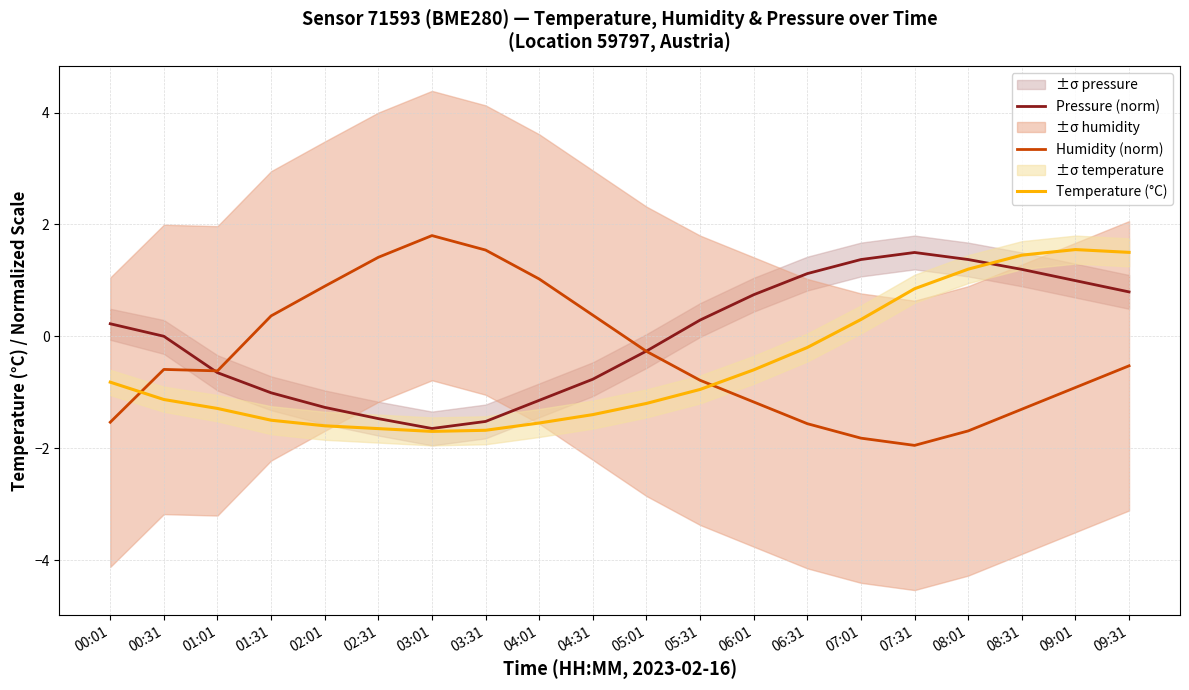

True or false: Pressure (norm) has a value of 0.3 at 05:31.

True